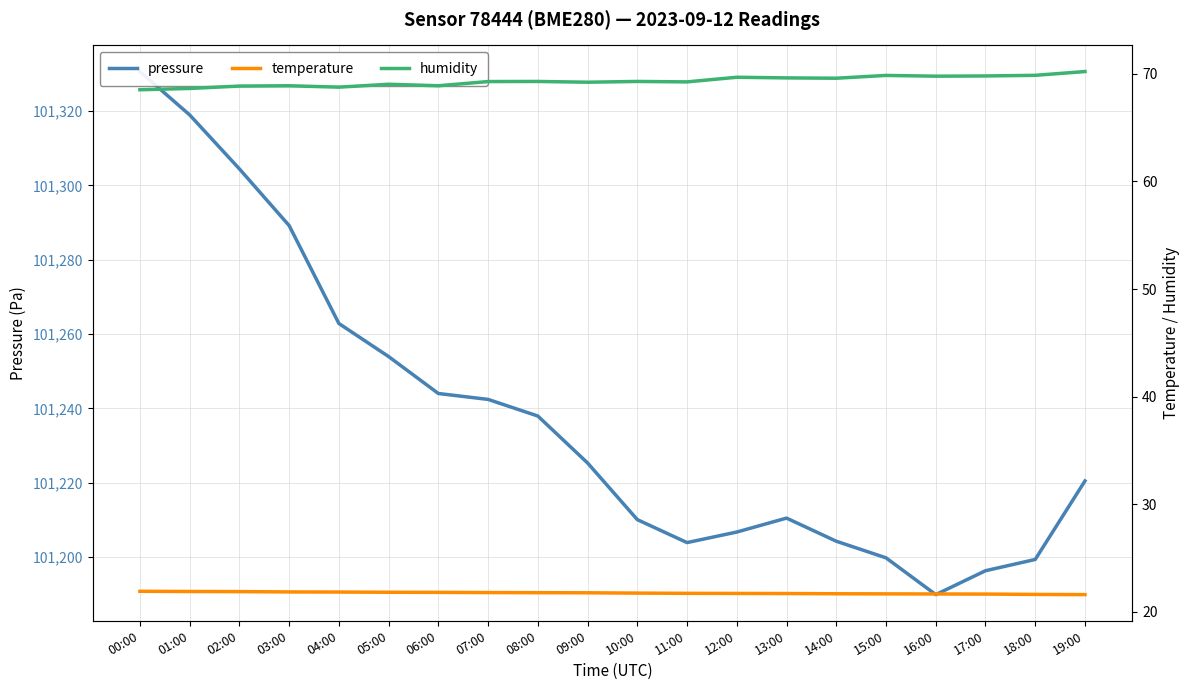

What value does the humidity series have at 14:00?

69.6